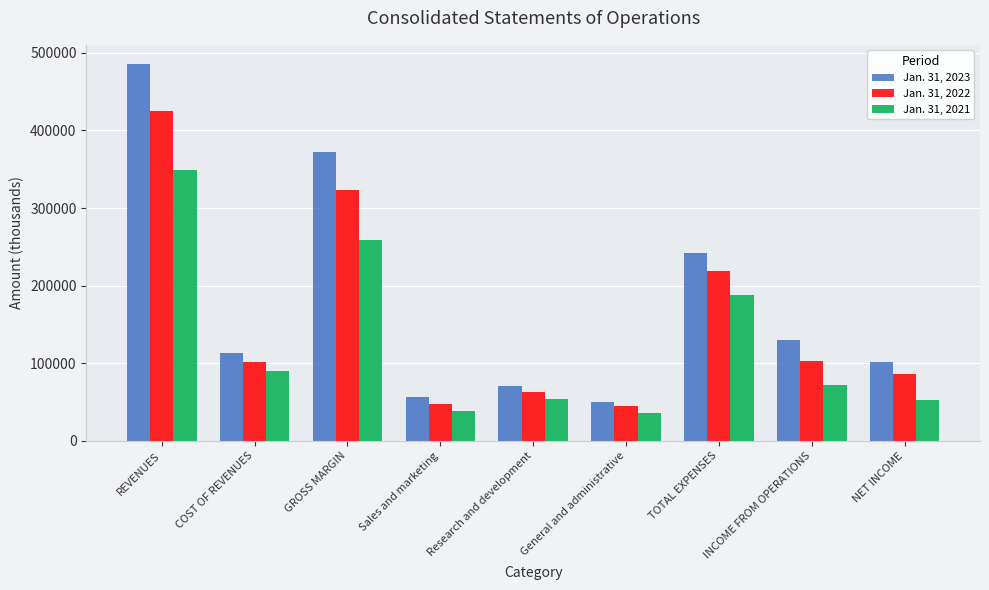

Where does the Jan. 31, 2022 series first go above 101810?

REVENUES